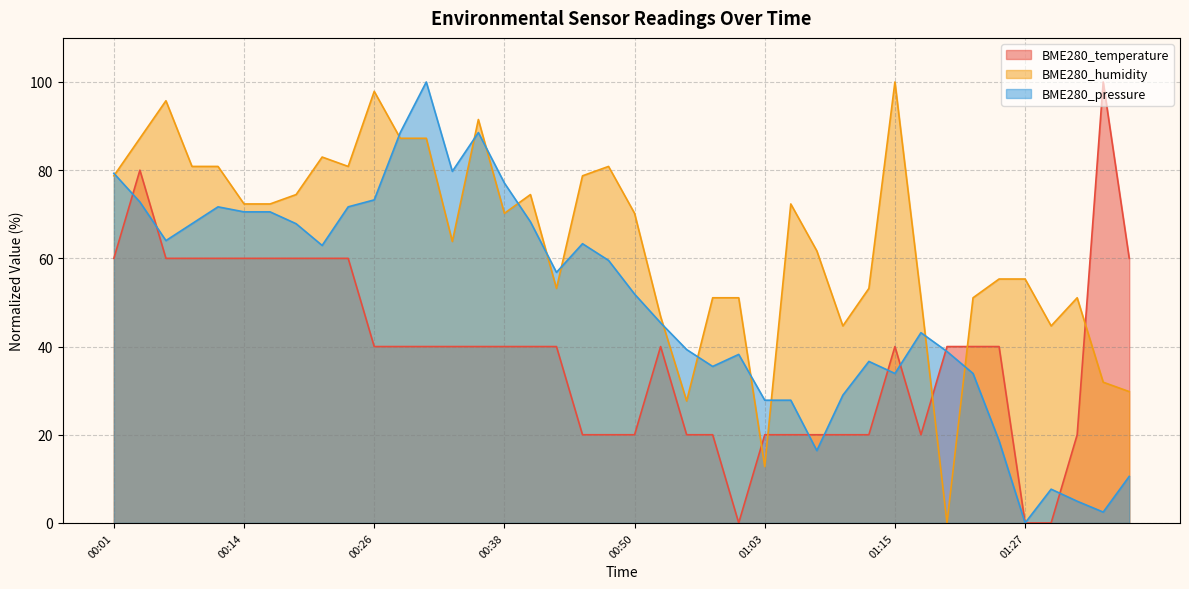

Rank the series by their maximum value, from highest to lowest.

BME280_temperature, BME280_humidity, BME280_pressure